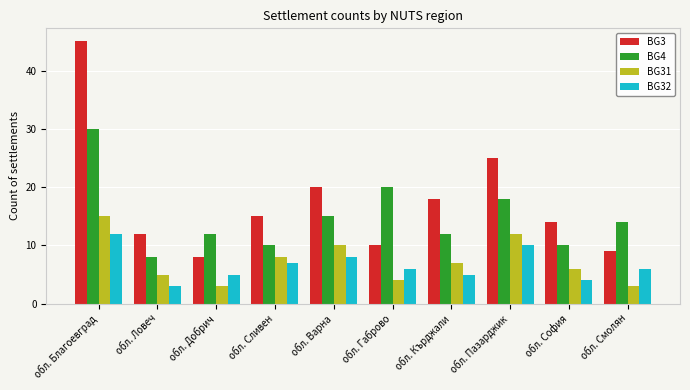

What are all the series names shown in the legend?

BG3, BG4, BG31, BG32